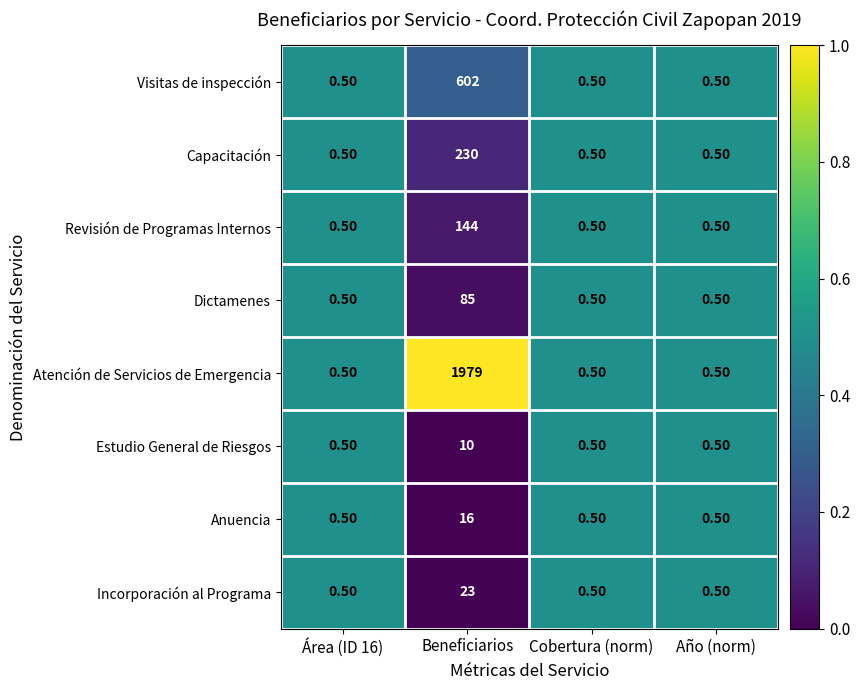

Which series has the largest total across all categories?

Atención de Servicios de Emergencia